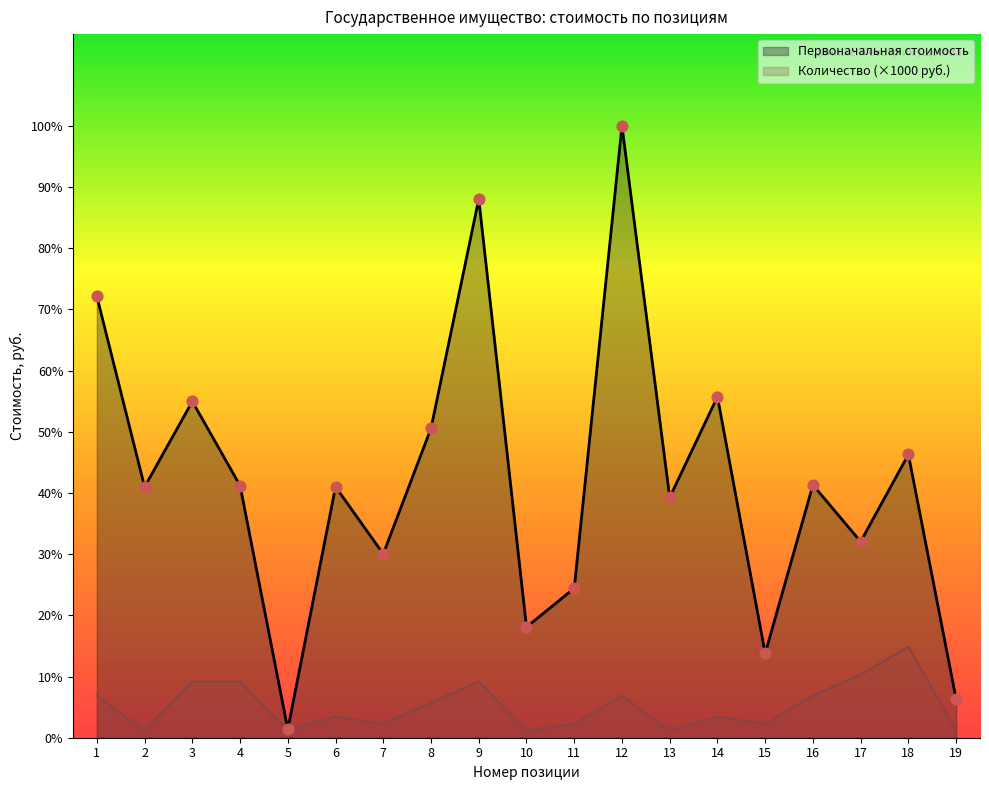

Is the value of Первоначальная стоимость at 8 greater than the value of Количество at 9?

Yes